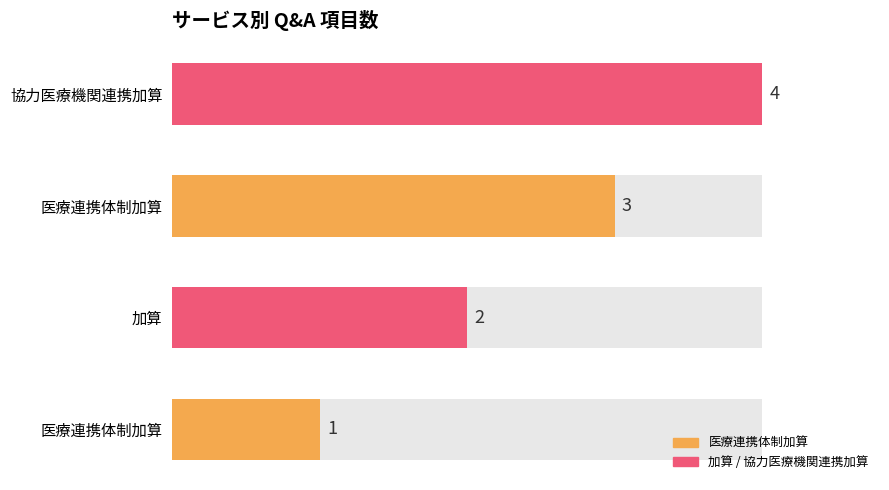

Which category has the highest value across all series?

協力医療機関連携加算